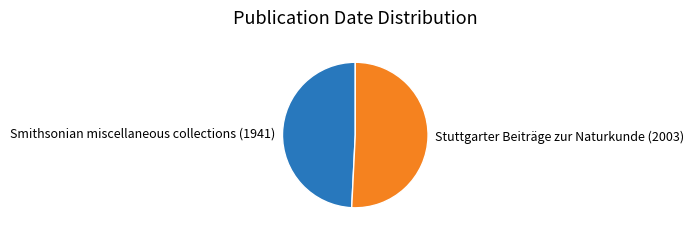

Rank the categories by value from lowest to highest.

Smithsonian miscellaneous collections (1941), Stuttgarter Beiträge zur Naturkunde (2003)